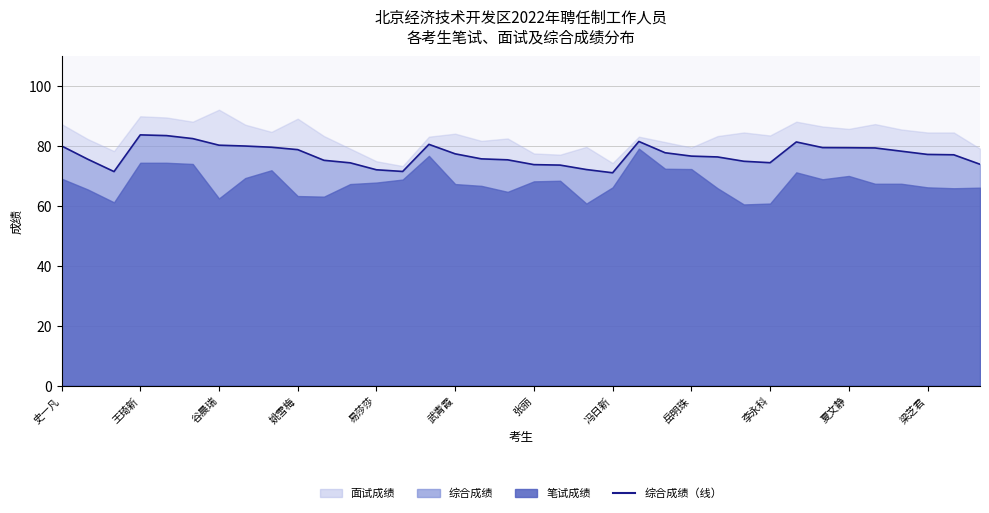

How many data points does each series have?

36